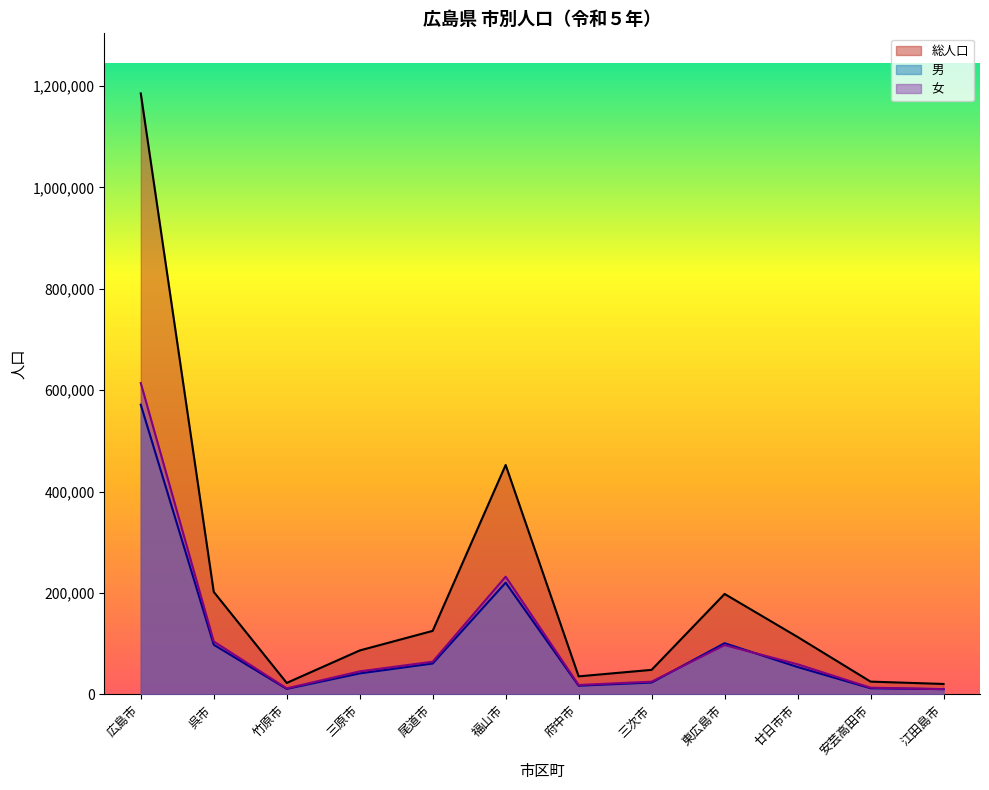

List the labels in order of 女 value, largest first.

広島市, 福山市, 呉市, 東広島市, 尾道市, 廿日市市, 三原市, 三次市, 府中市, 安芸高田市, 竹原市, 江田島市